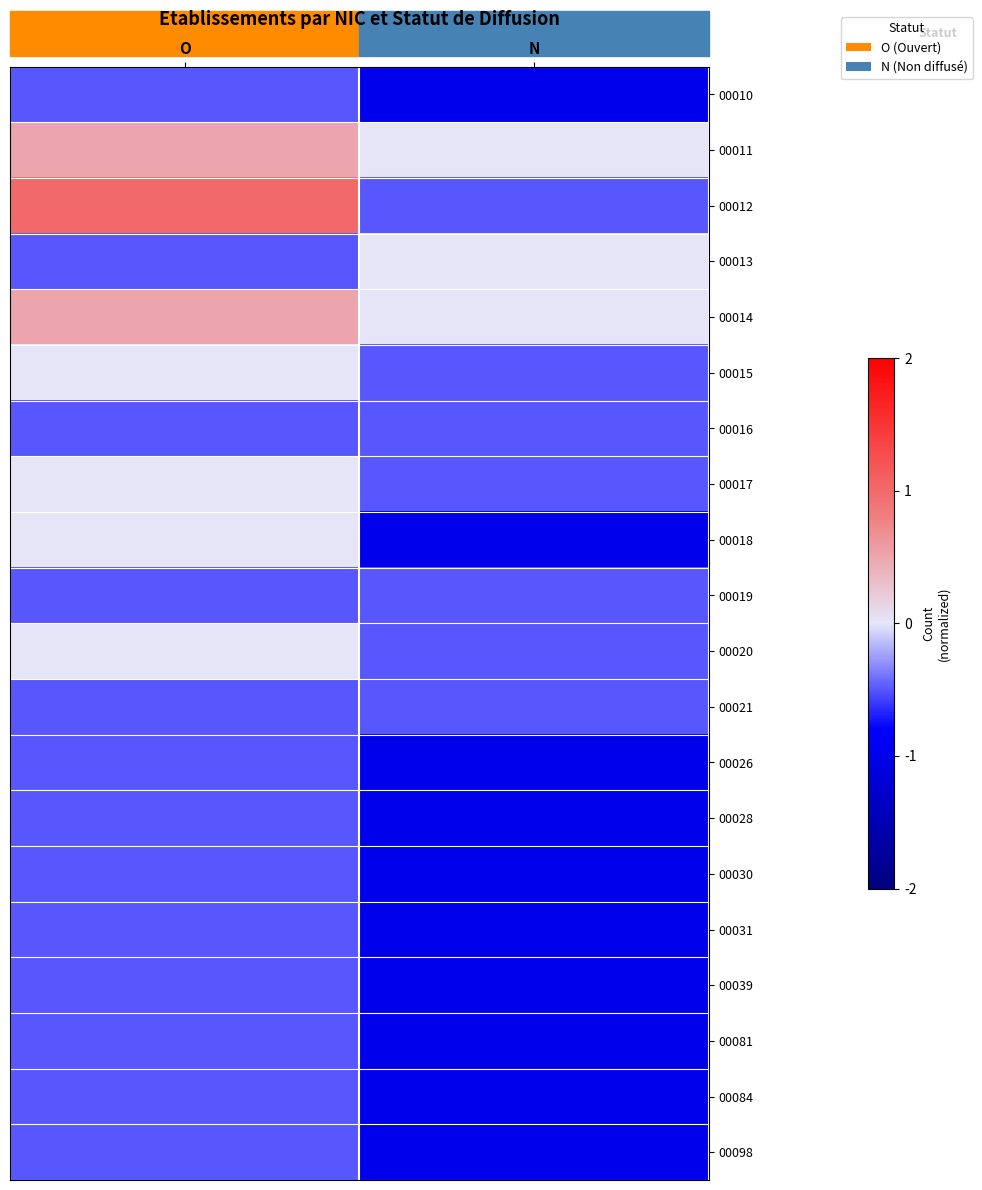

Between N and O, which is larger?

O